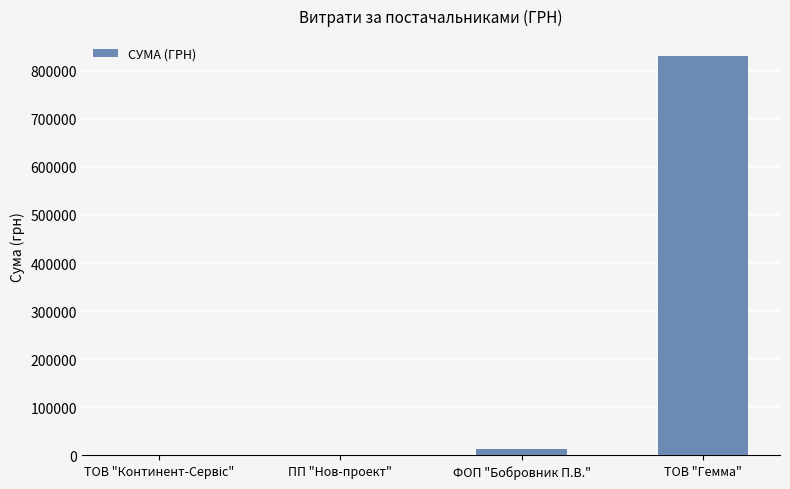

What is the sum of all values?

845260.6